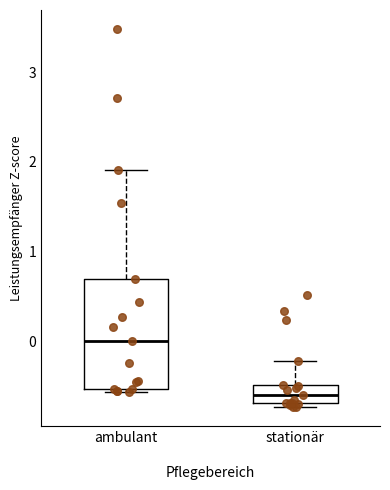

Where does the median line of the box for stationär sit on the y-axis? The values are not printed on the chart, so give them approximately, as read against the axis.

-0.6